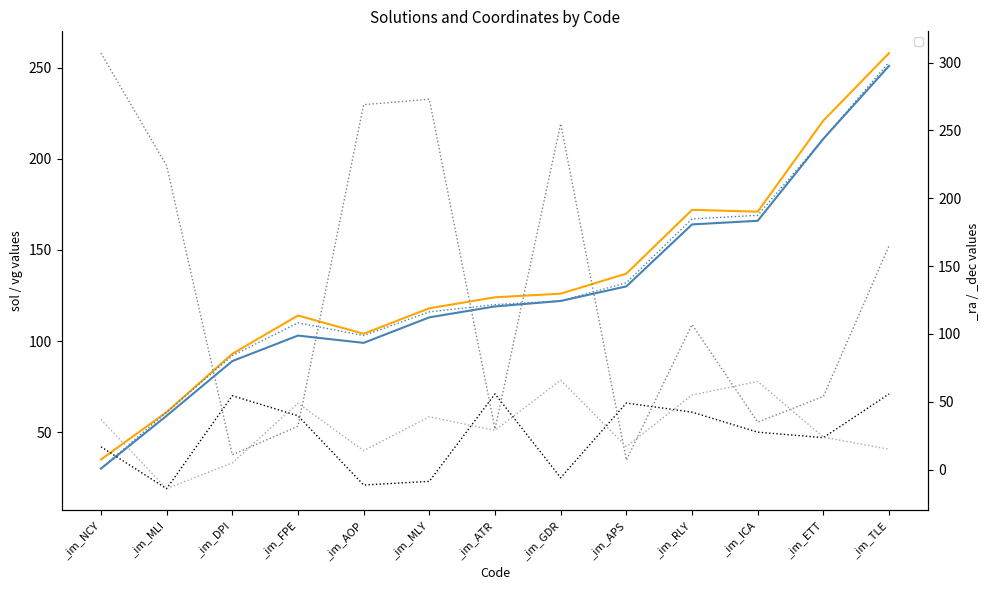

How many intersections are there between _vg and _solp?

1